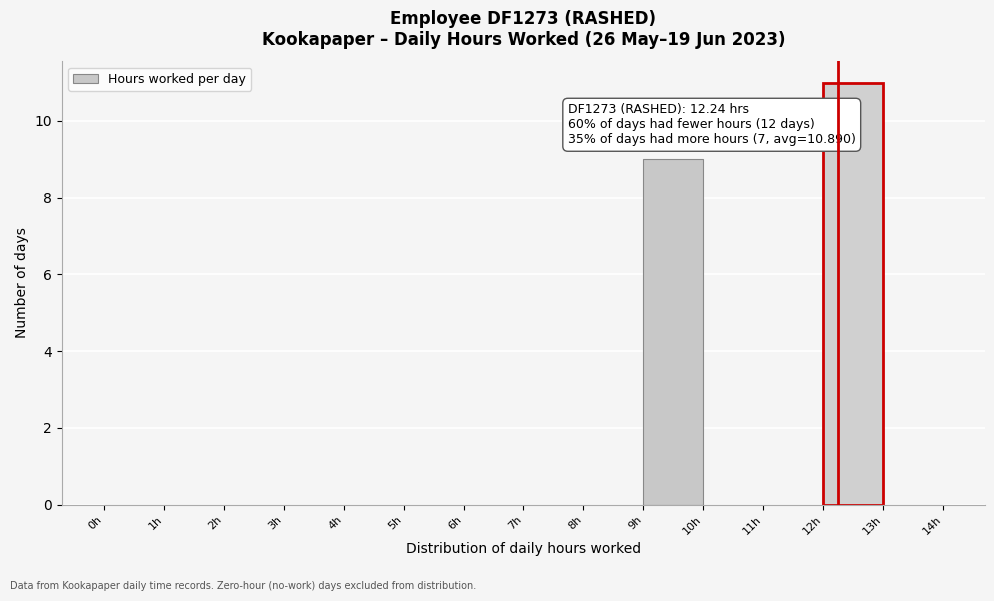

Which range on the x-axis has the tallest bar?

12 to 13